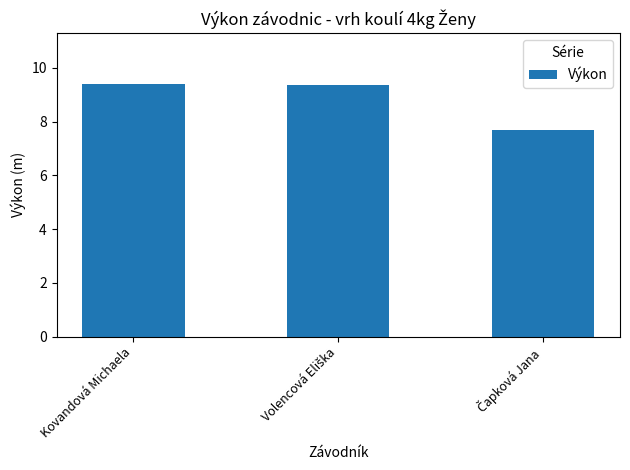

Where does the data first go above 9?

Kovandová Michaela